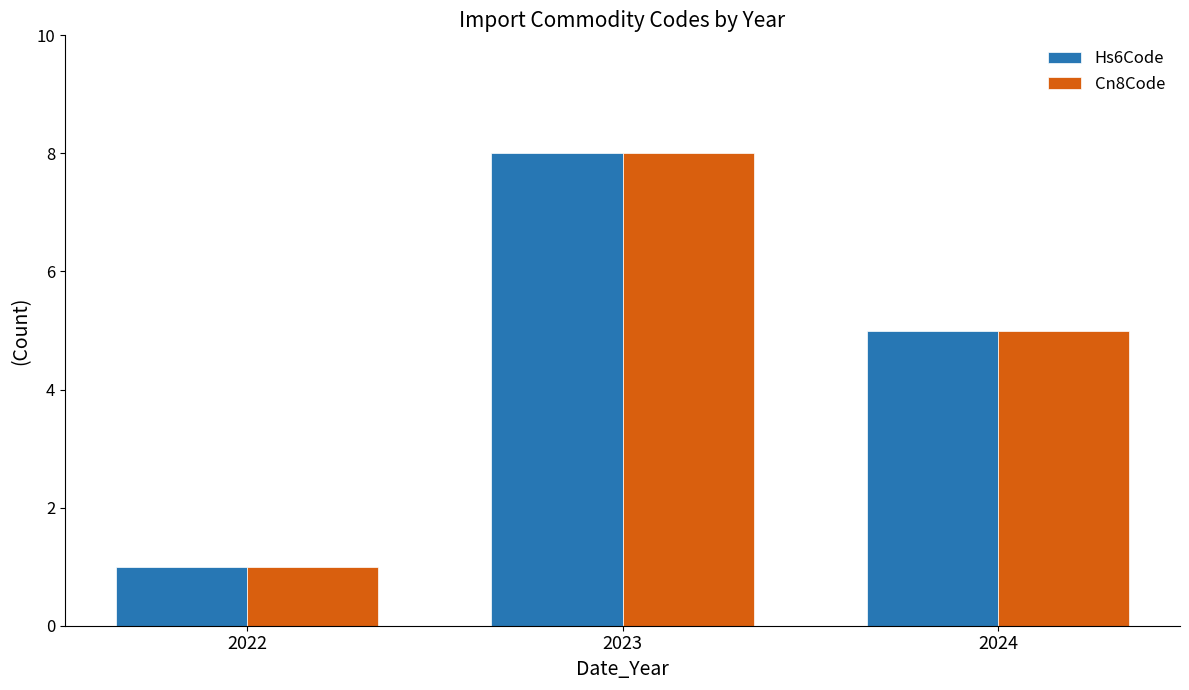

Where does the Hs6Code series first go above 5?

2023